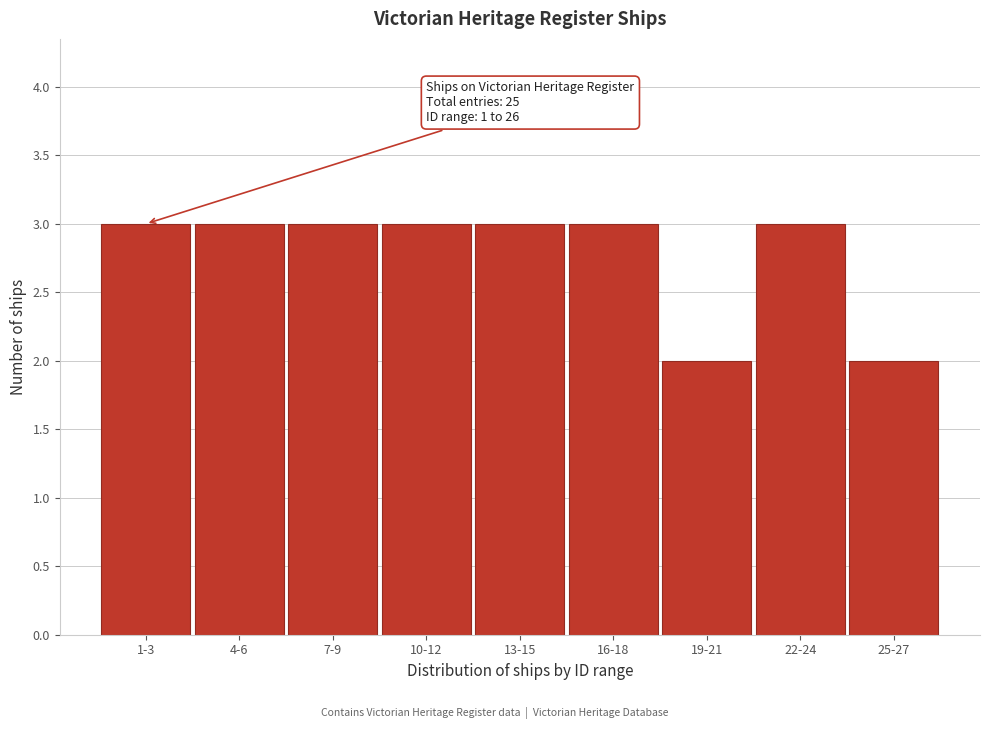

Reading left to right, transcribe all the data shown in this chart.

1-3=3	4-6=3	7-9=3	10-12=3	13-15=3	16-18=3	19-21=2	22-24=3	25-27=2